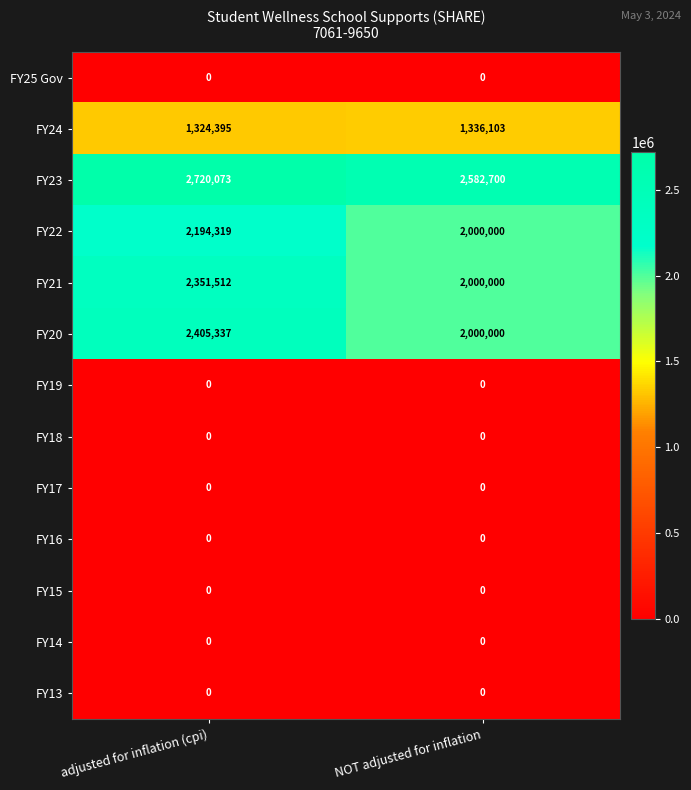

At which category does the chart reach its peak across all series?

adjusted for inflation (cpi)